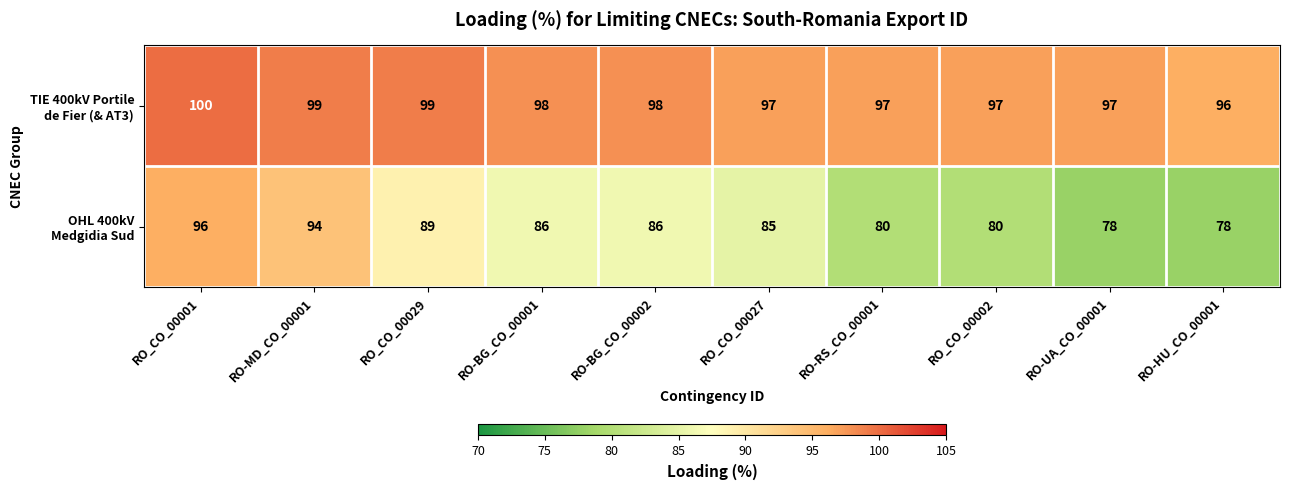

What is the maximum value shown in the chart?

100